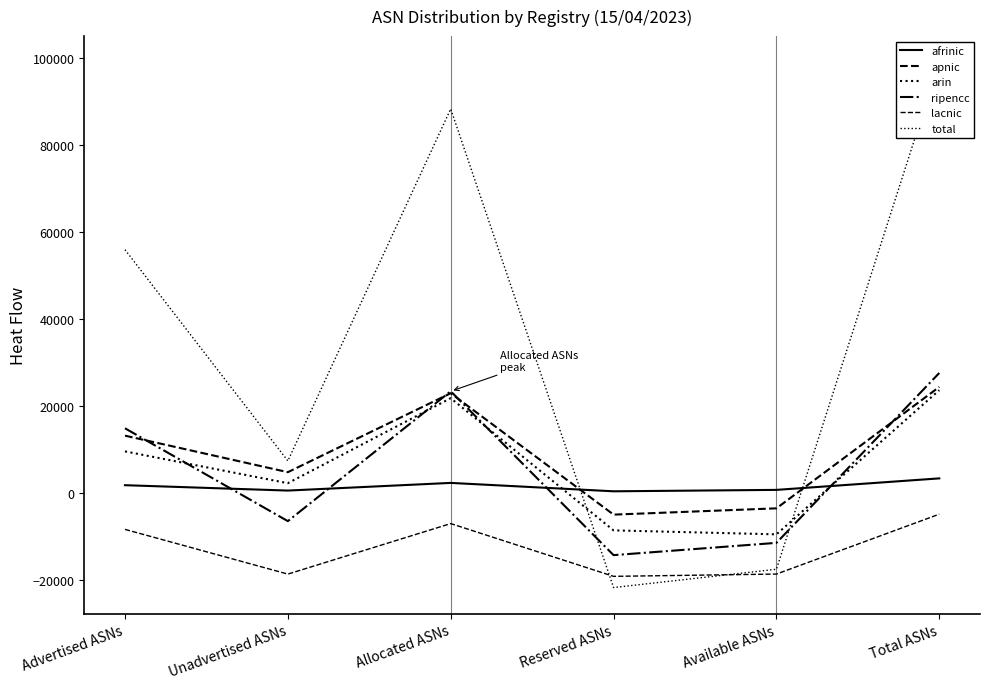

Which label corresponds to the smallest value in the chart?

Reserved ASNs